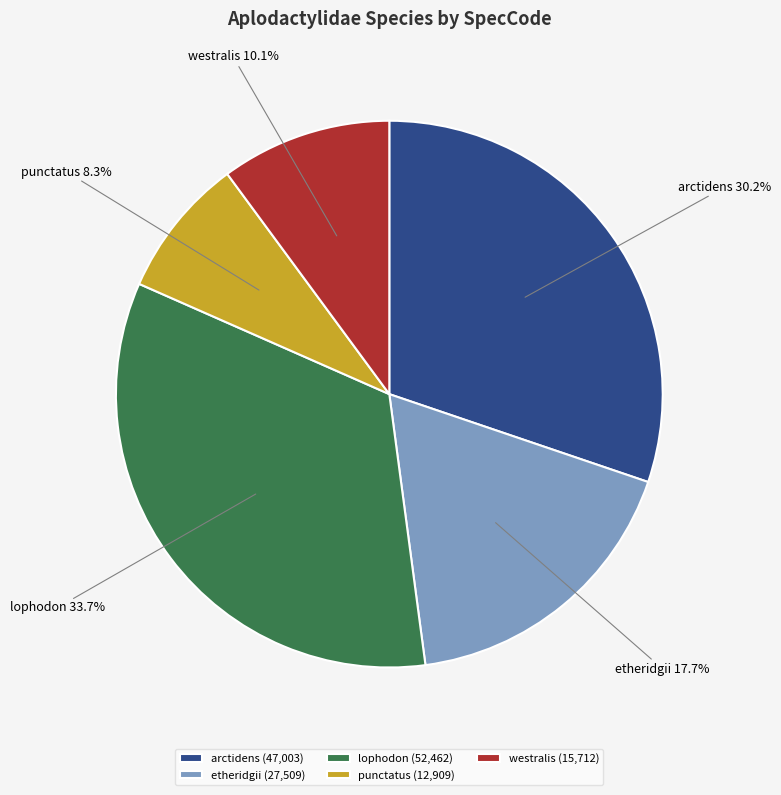

Which has a higher value, punctatus or lophodon?

lophodon